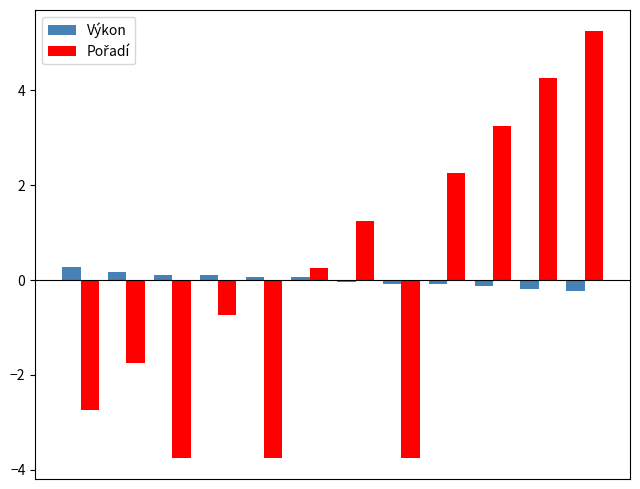

At how many categories does at least one series exceed -2?

12